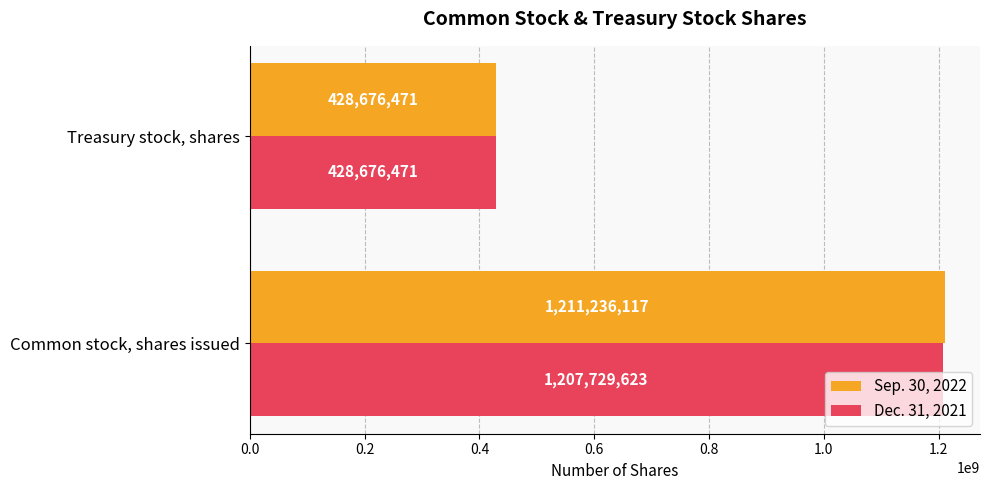

What is the sum of all Dec. 31, 2021 values?

1636406094